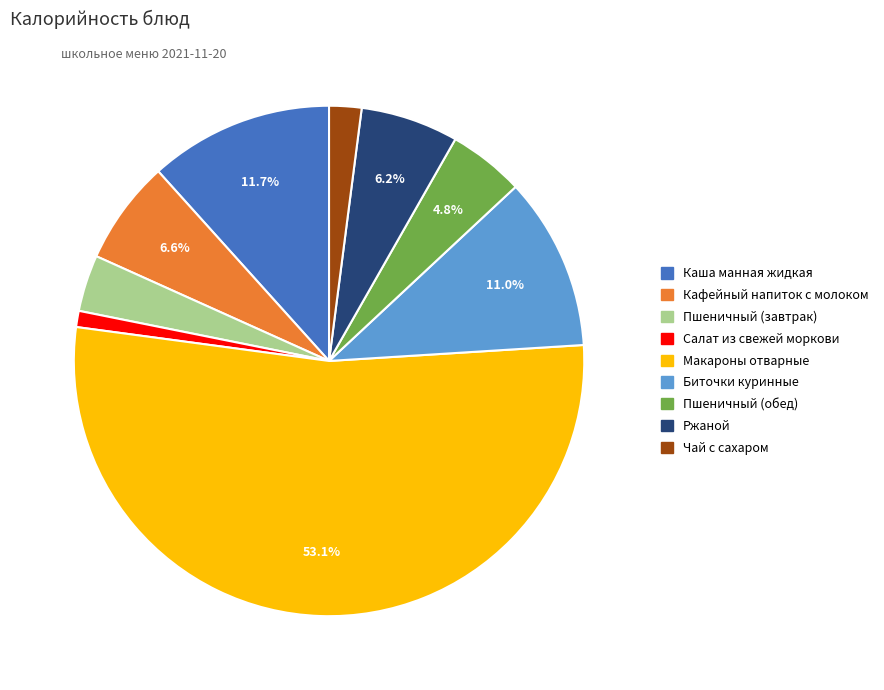

Do Пшеничный (обед) and Салат из свежей моркови together represent more than half of the pie?

No